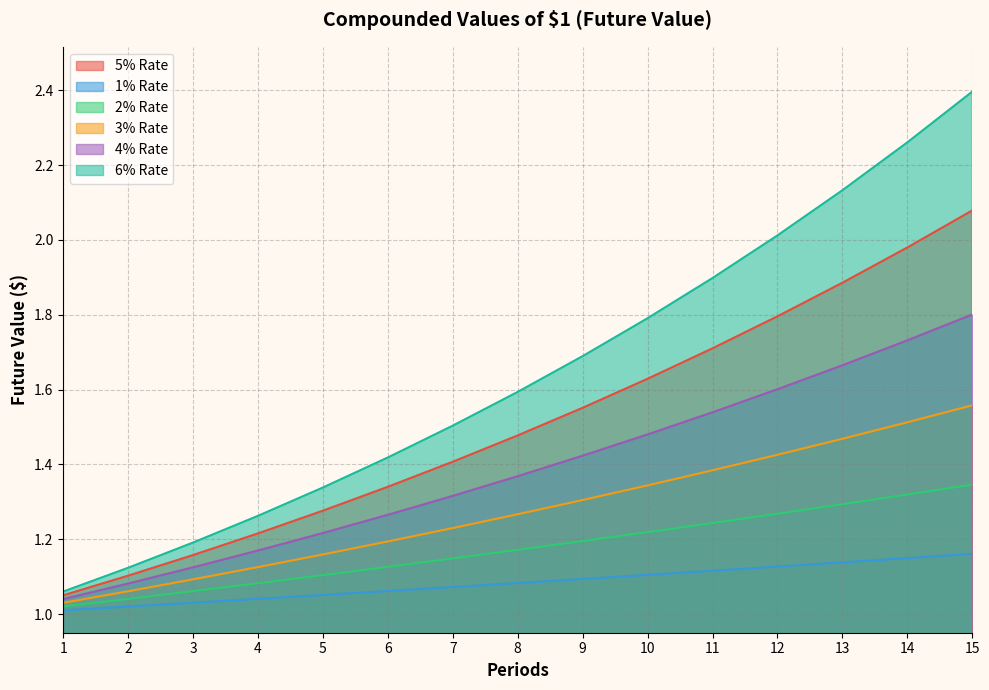

At which category is the sum across all series the highest?

15